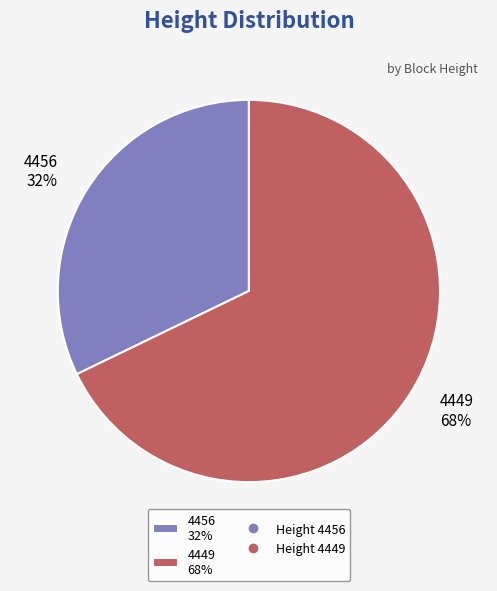

Does 4456 represent more than half of the total?

No